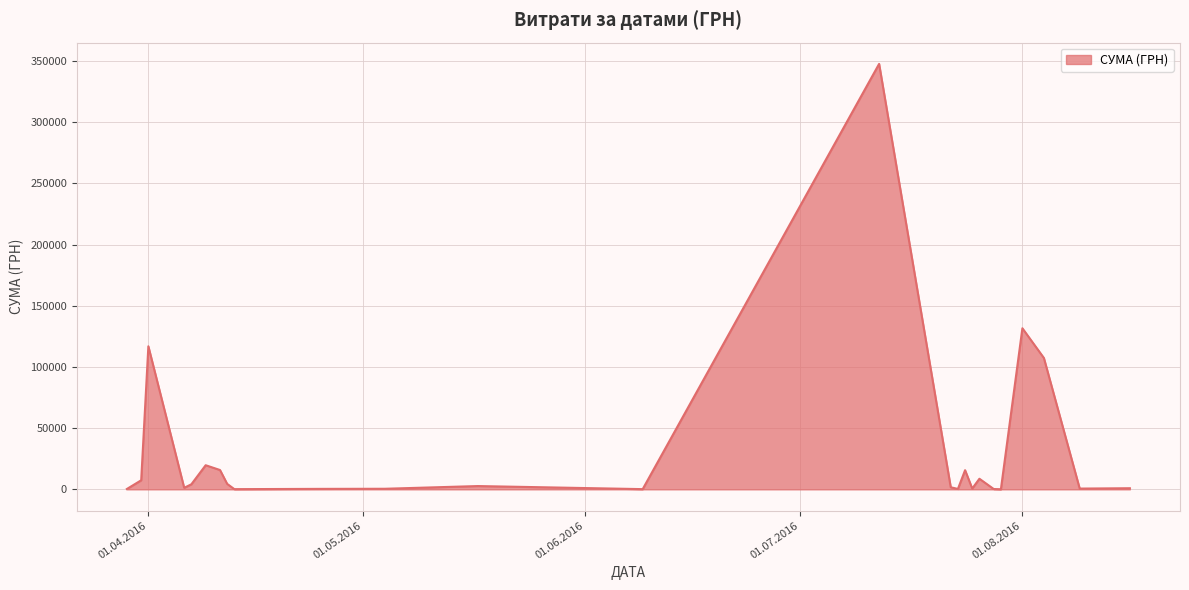

What is the maximum value shown in the chart?

347609.8